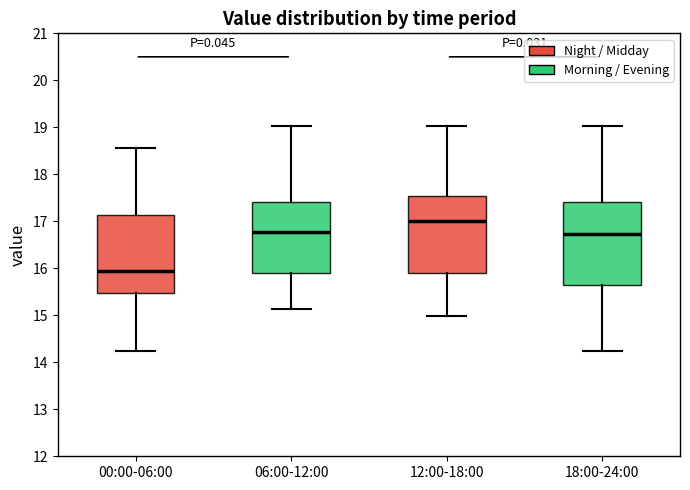

Reading left to right, transcribe this box plot: for each box, give where its median line is, the range the box spans, and where its two whiskers end, as read against the y-axis. The values are not printed on the chart, so give them approximately, as read against the axis.

00:00-06:00: median 16.0, box 15.5 to 17.1, whiskers 14.3 to 18.6
06:00-12:00: median 16.8, box 15.9 to 17.4, whiskers 15.1 to 19.0
12:00-18:00: median 17.0, box 15.9 to 17.5, whiskers 15.0 to 19.0
18:00-24:00: median 16.7, box 15.6 to 17.4, whiskers 14.3 to 19.0